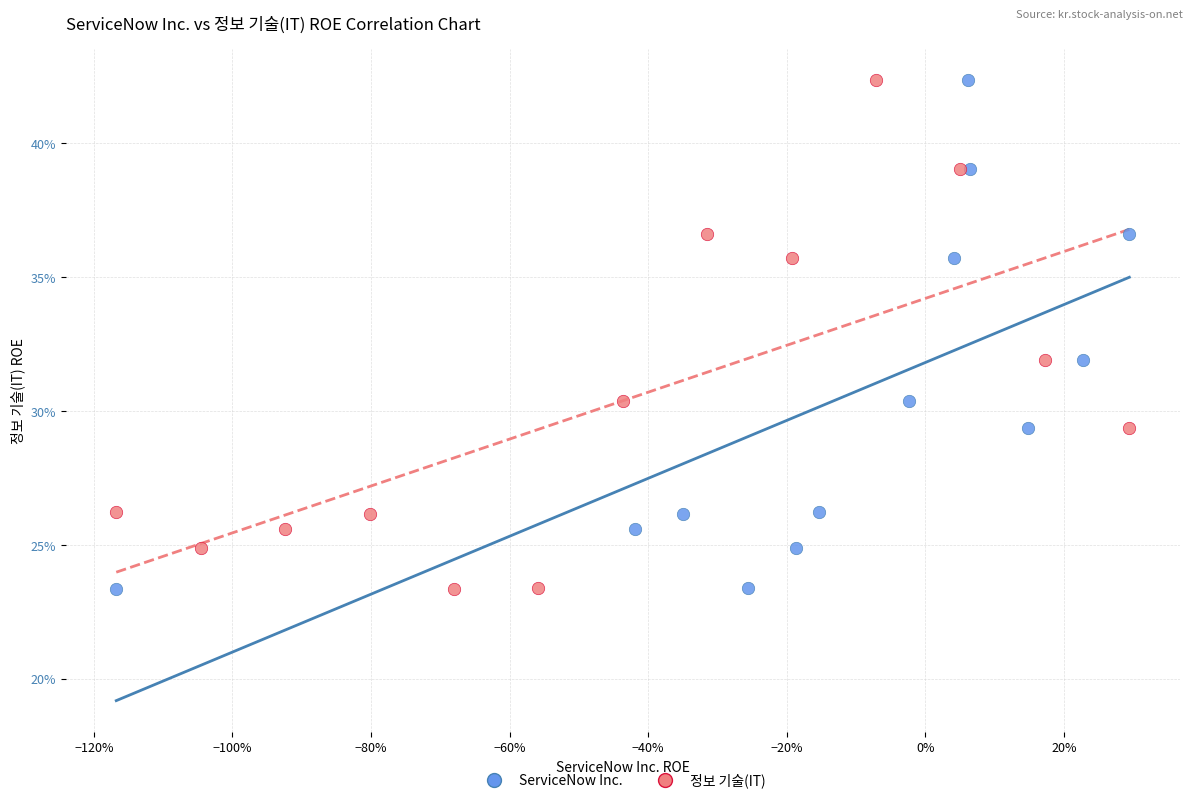

What are all the series names shown in the legend?

ServiceNow Inc., 정보 기술(IT)